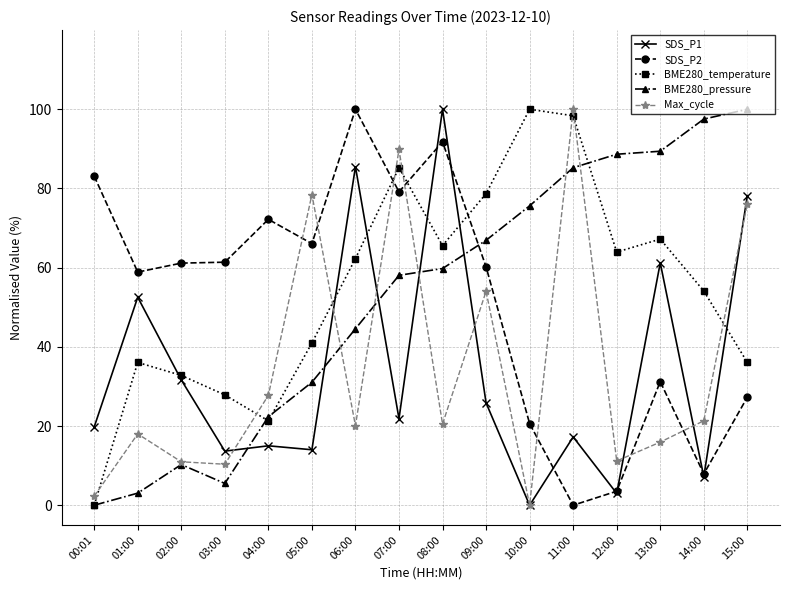

What is the difference between the maximum and minimum values in the SDS_P2 series?

100.0